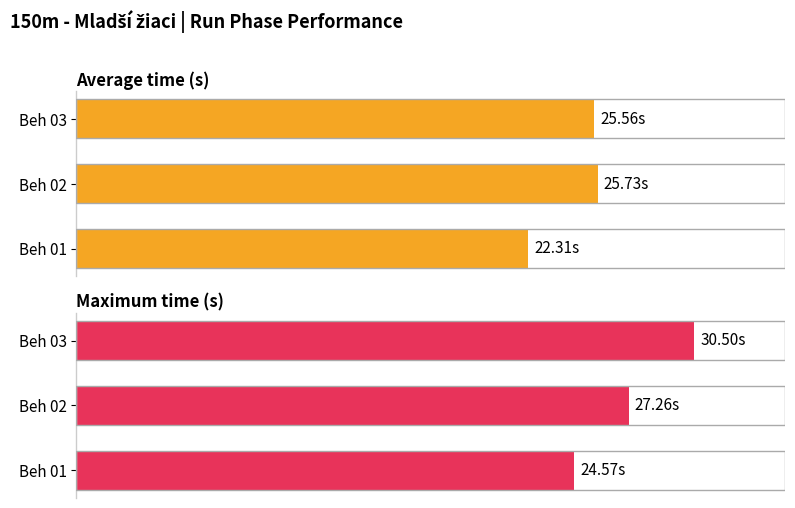

Rank the series by their maximum value, from highest to lowest.

Maximum time (s), Average time (s)